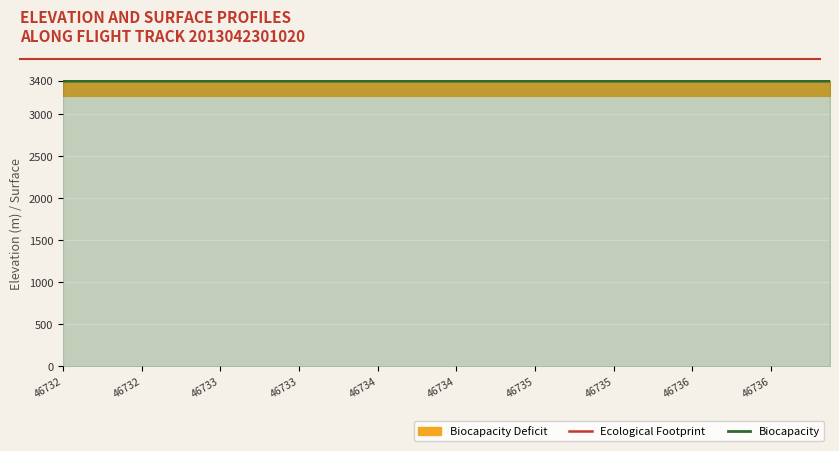

What is the greatest value displayed?

3399.5